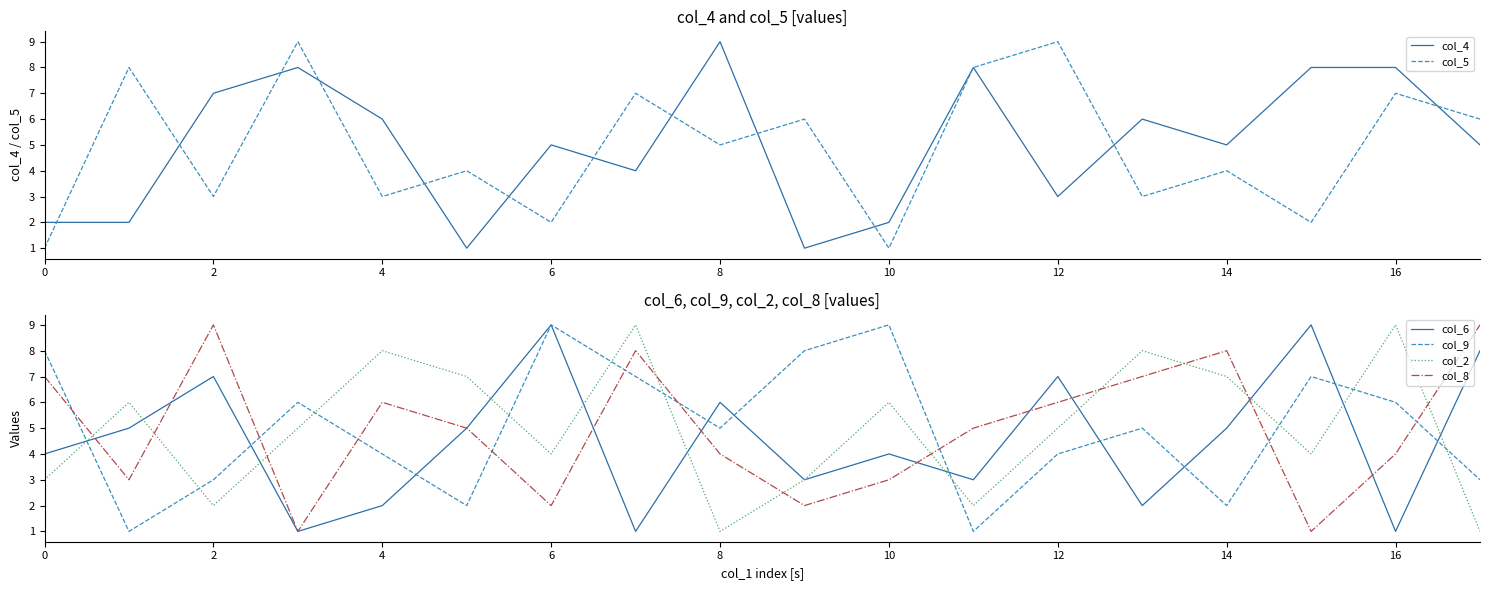

True or false: col_8 has a value of 6 at 4.

True